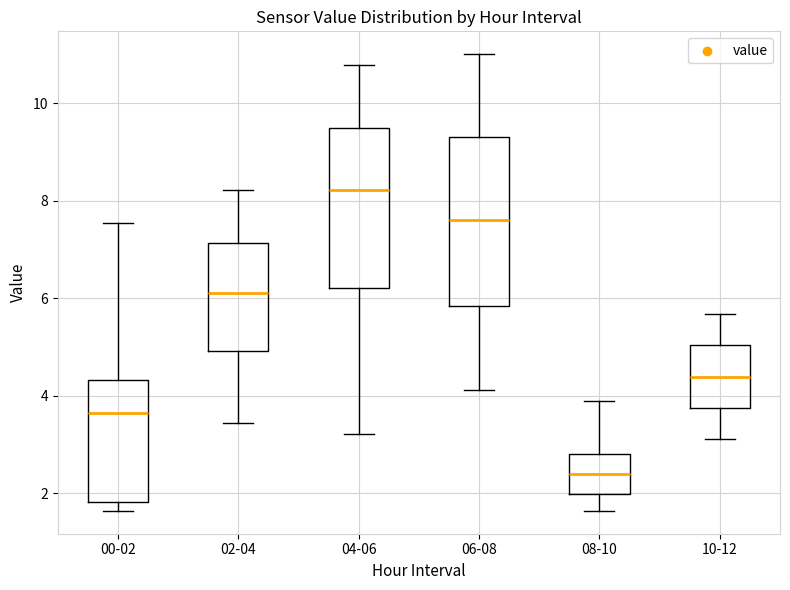

Reading left to right, transcribe this box plot: for each box, give where its median line is, the range the box spans, and where its two whiskers end, as read against the y-axis. The values are not printed on the chart, so give them approximately, as read against the axis.

00-02: median 3.6, box 1.8 to 4.4, whiskers 1.6 to 7.6
02-04: median 6.2, box 5.0 to 7.2, whiskers 3.4 to 8.2
04-06: median 8.2, box 6.2 to 9.6, whiskers 3.2 to 10.8
06-08: median 7.6, box 5.8 to 9.4, whiskers 4.2 to 11.0
08-10: median 2.4, box 2.0 to 2.8, whiskers 1.6 to 3.8
10-12: median 4.4, box 3.8 to 5.0, whiskers 3.2 to 5.6